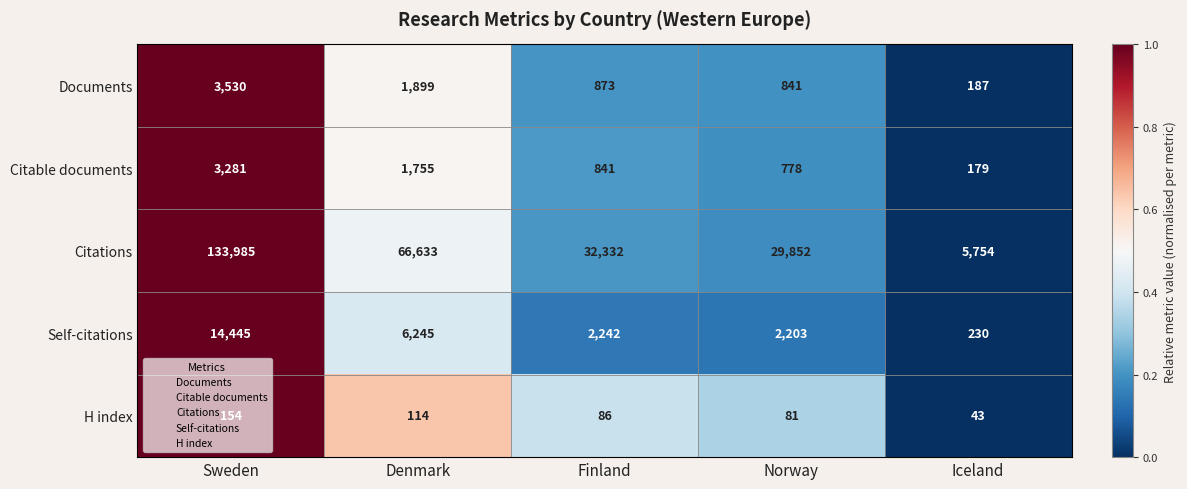

At which label does Documents reach its peak?

Sweden